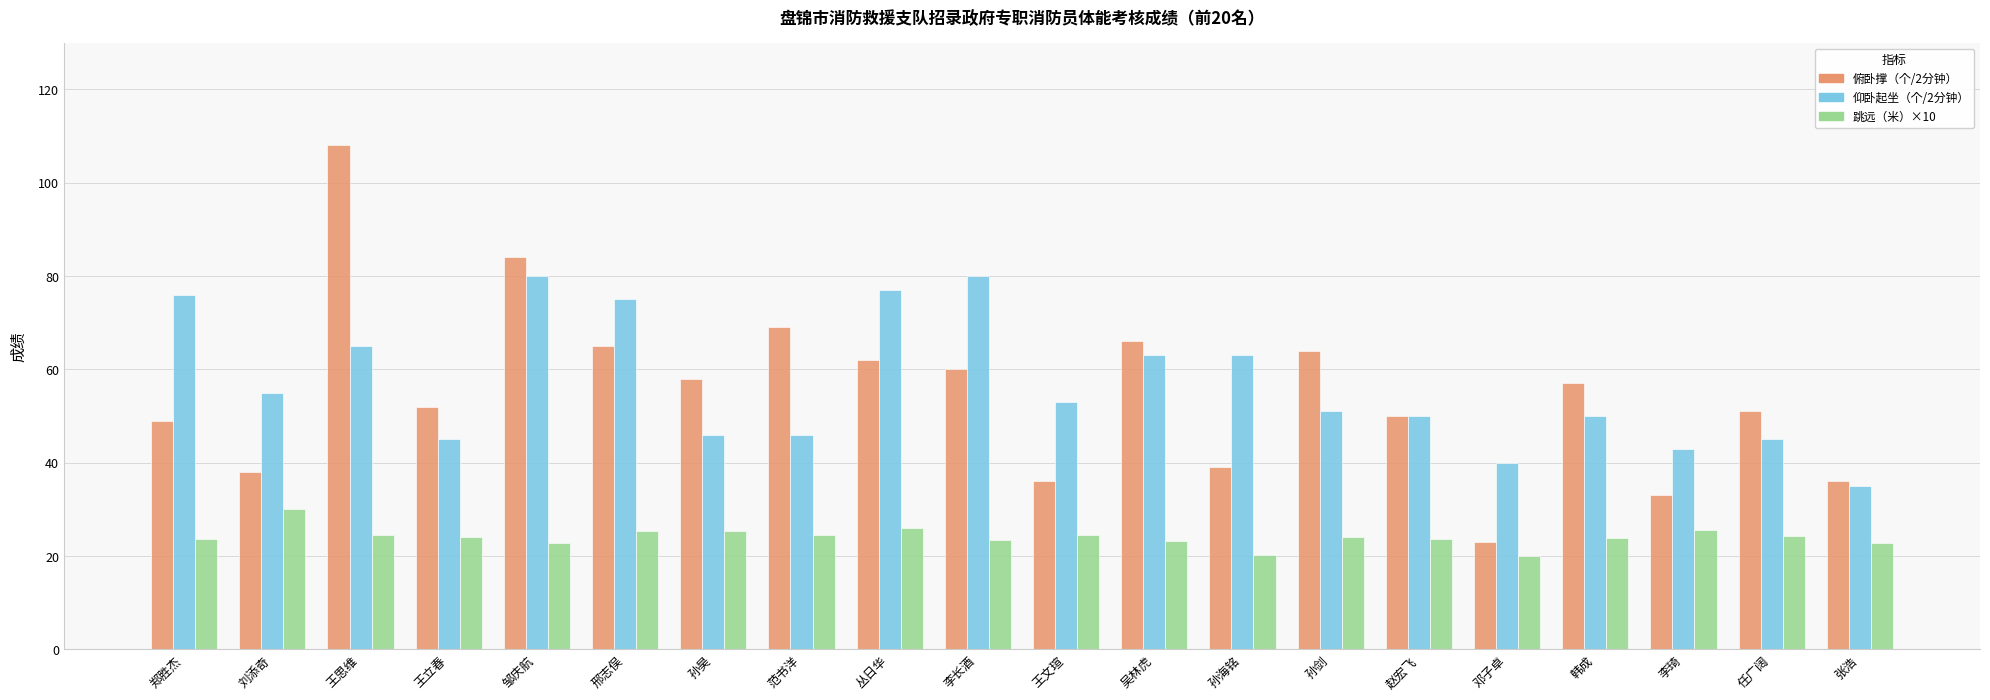

What is the difference between the second highest and minimum values in the 俯卧撑（个/2分钟） series?

61.0